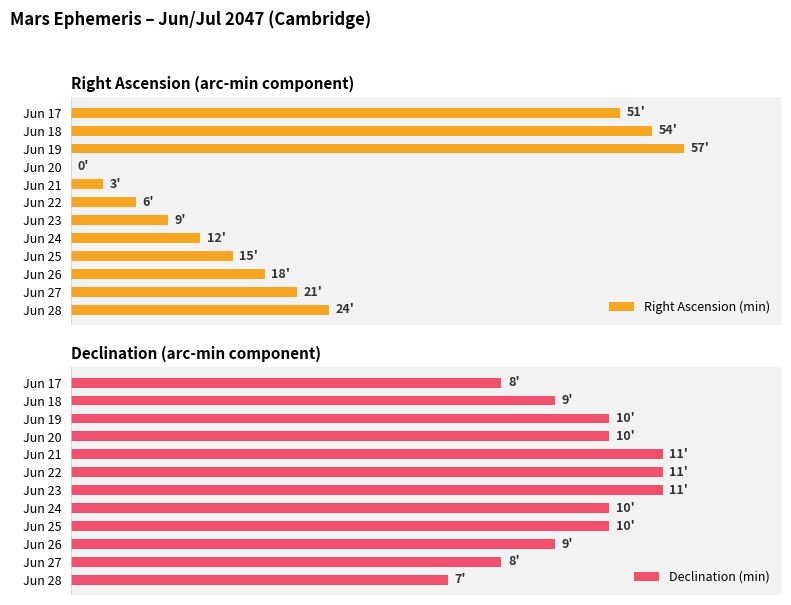

How many data points does each series have?

12